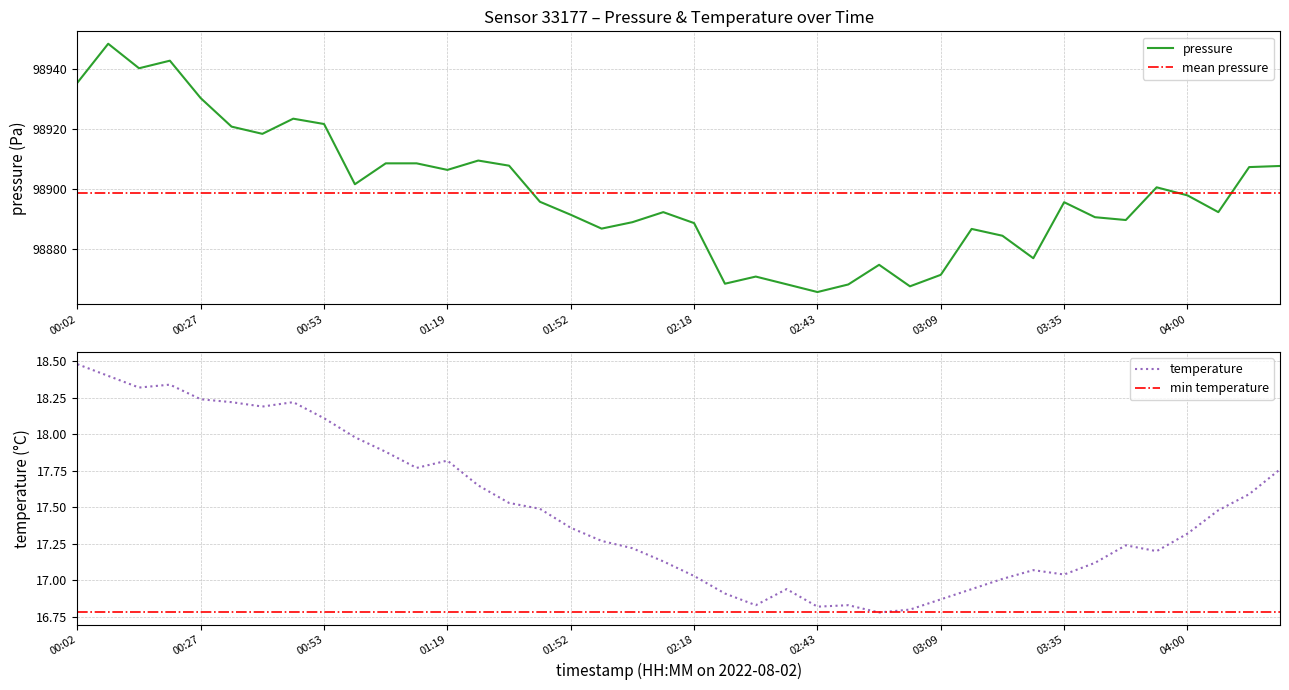

What is the lowest value of the temperature series?

16.8